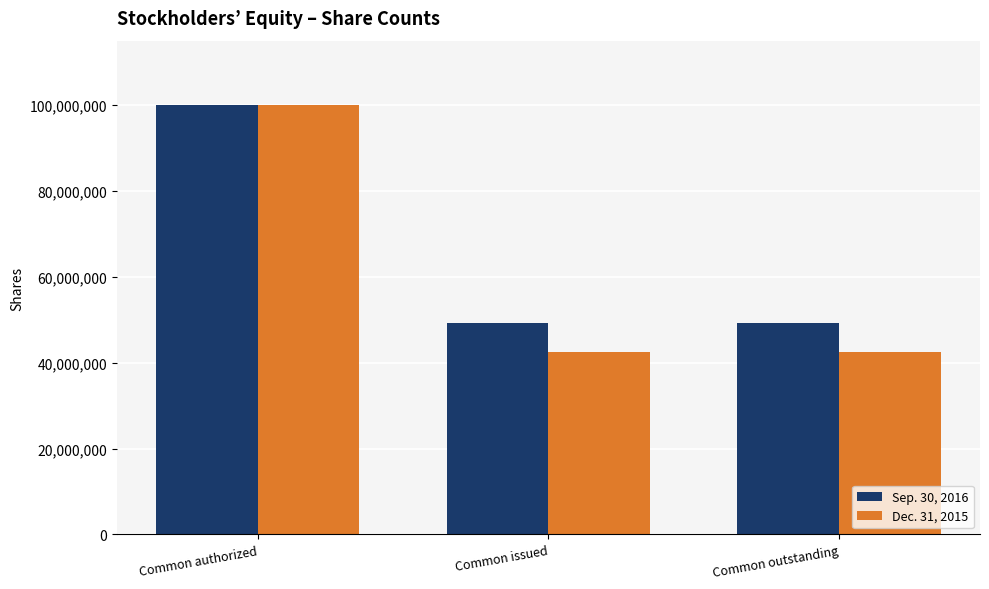

What position from the left is Common authorized?

1